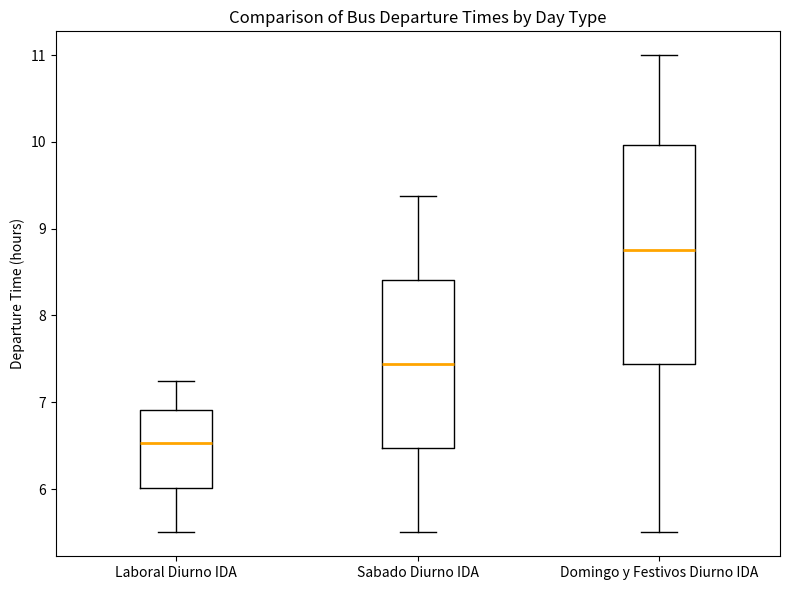

Which box has the lowest median line?

Laboral Diurno IDA